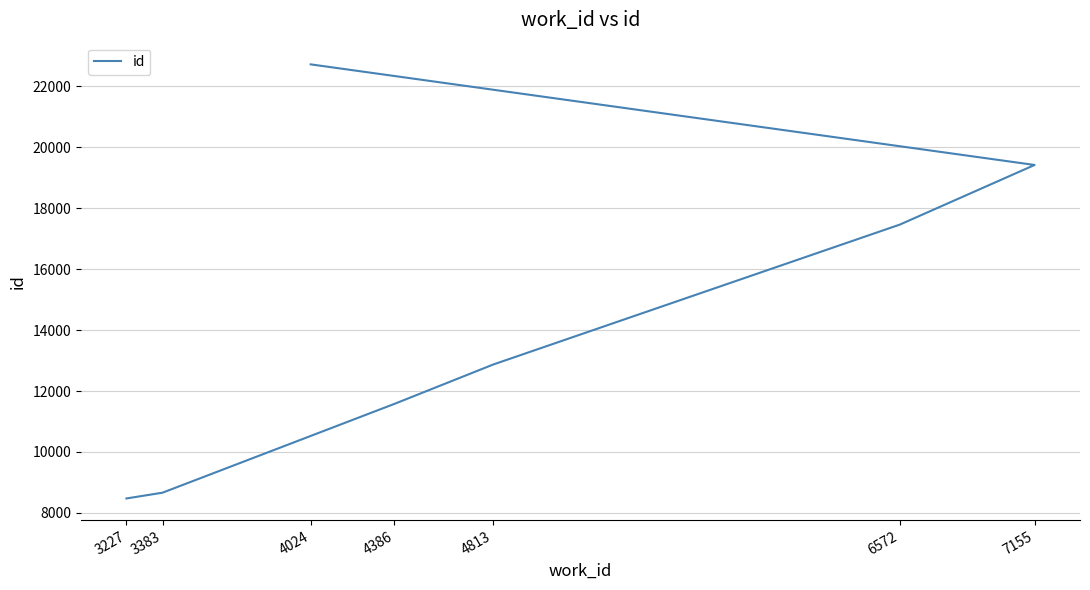

What is the label of the 2nd point from the right?

7155